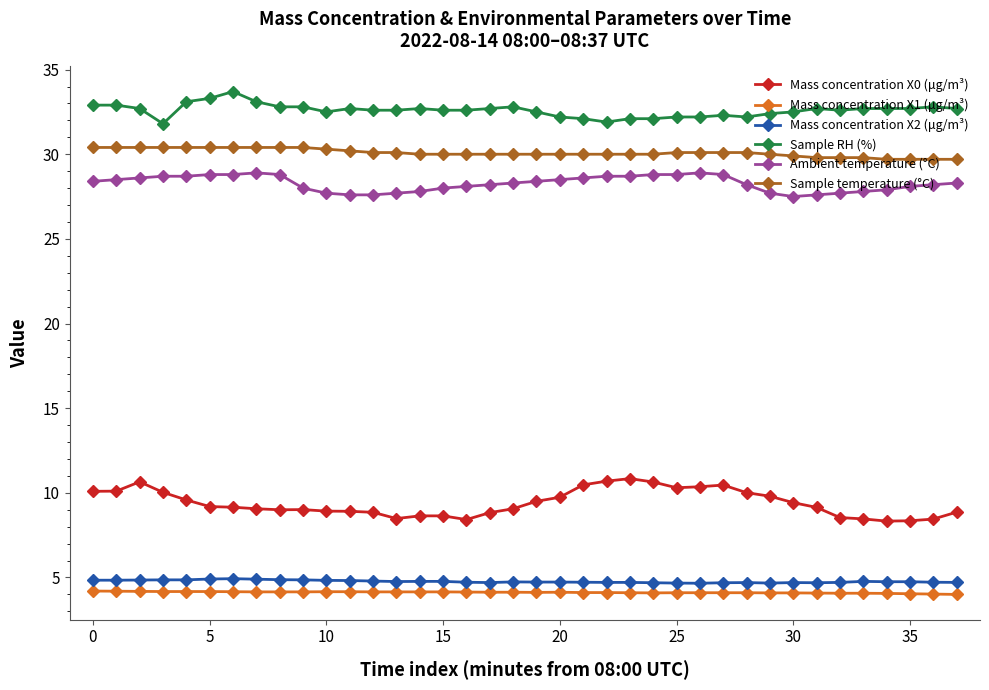

What is the value of the Mass concentration X2 (μg/m³) point at the 28th from the left?

4.7